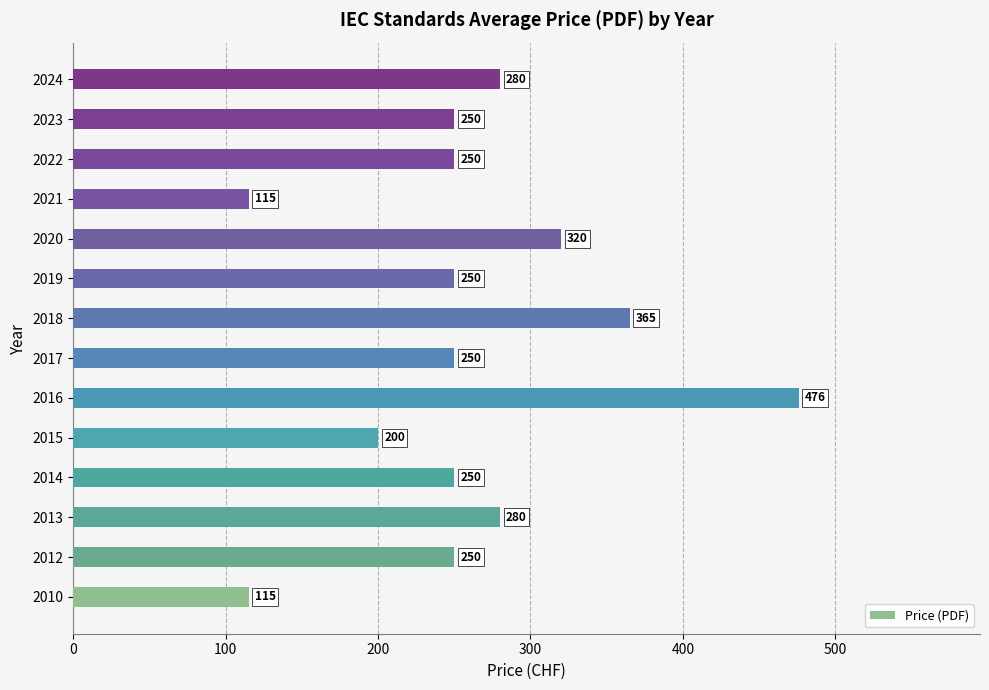

What is the approximate value at 2023?

250